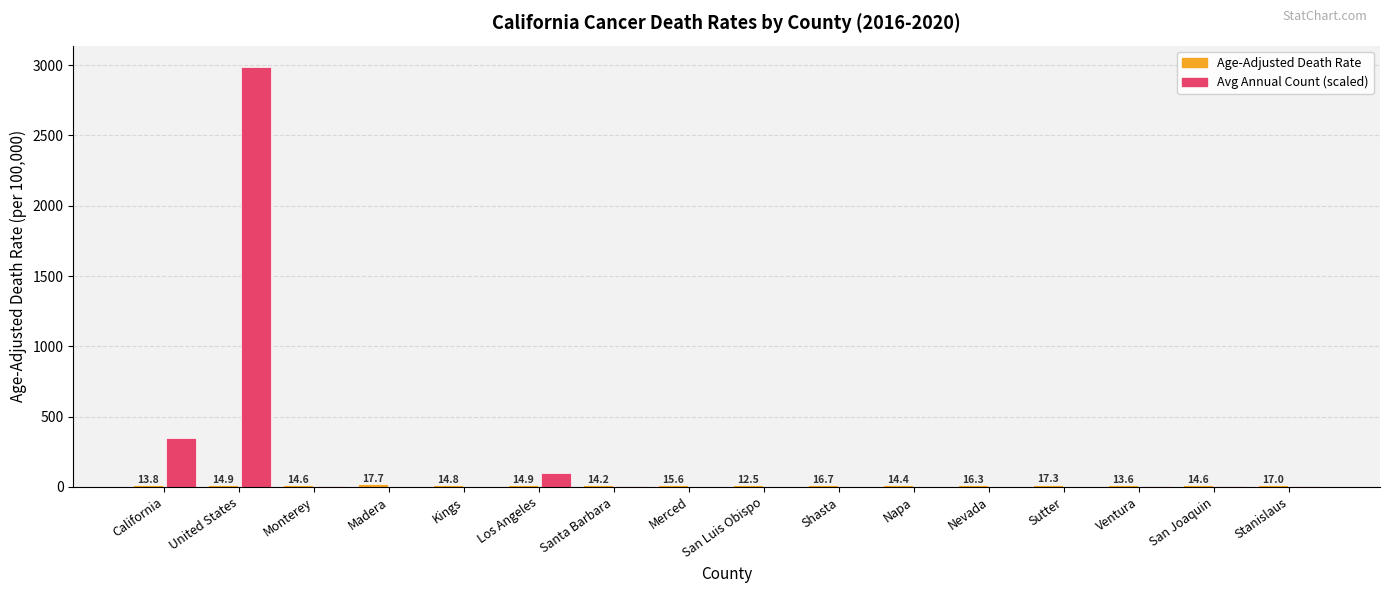

Which series changed the most between Los Angeles and Shasta?

Avg Annual Count (scaled)